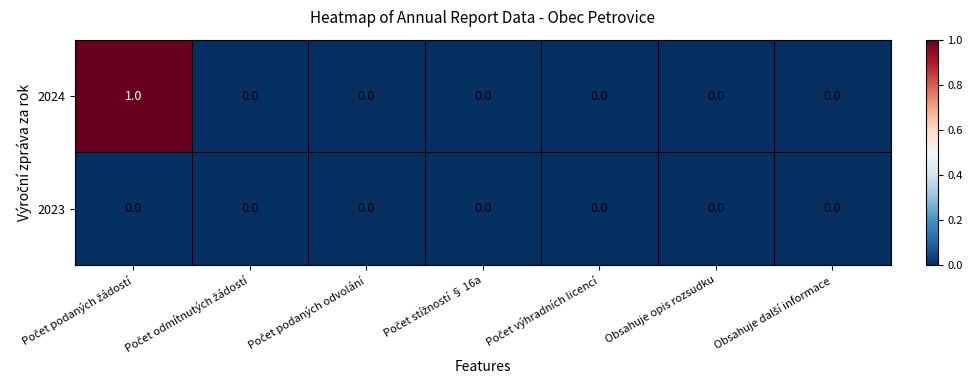

List the series in order of their overall mean, highest first.

2024, 2023